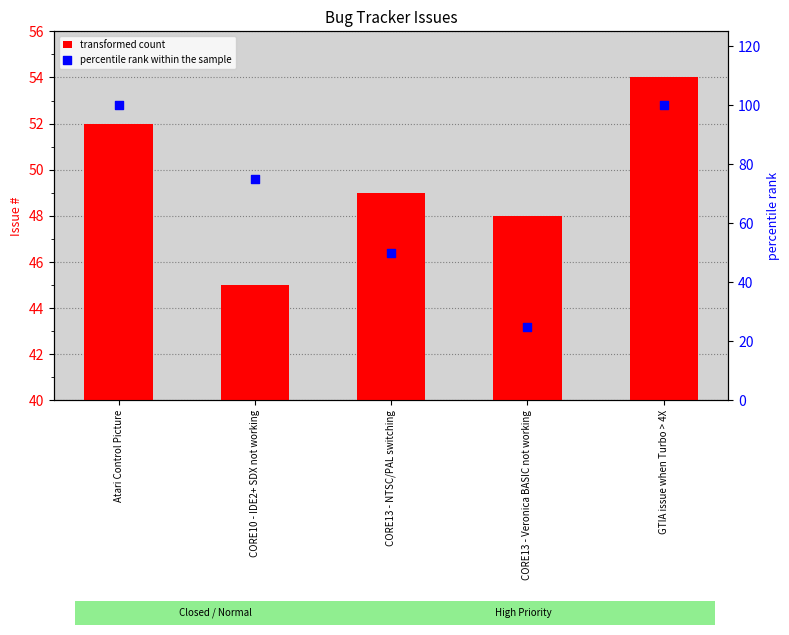

Is the value of percentile rank within the sample at GTIA issue when Turbo > 4X greater than the value of # at Atari Control Picture?

Yes